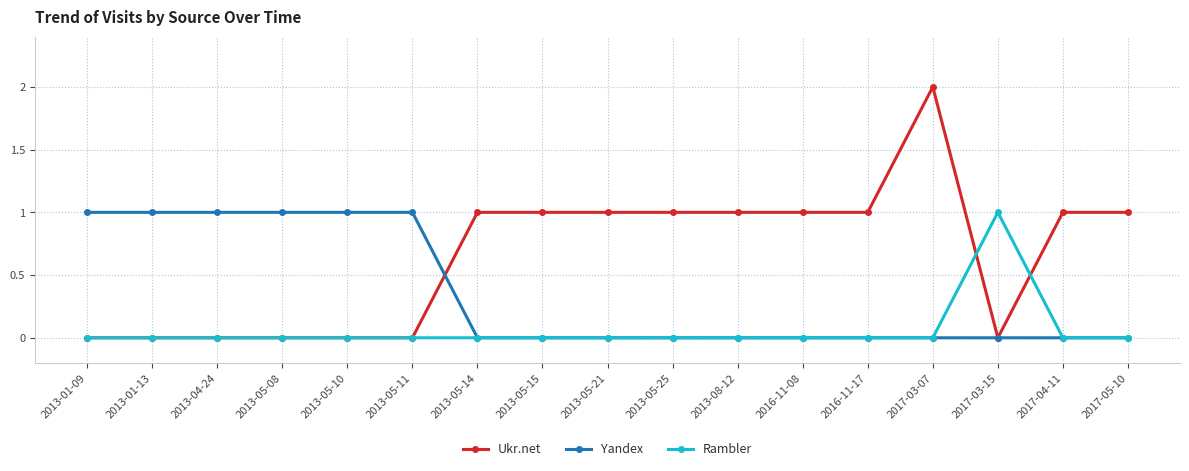

Reading right to left, list all the values displayed in this chart.

Ukr.net: 1	1	0	2	1	1	1	1	1	1	1	0	0	0	0	0	0
Yandex: 0	0	0	0	0	0	0	0	0	0	0	1	1	1	1	1	1
Rambler: 0	0	1	0	0	0	0	0	0	0	0	0	0	0	0	0	0